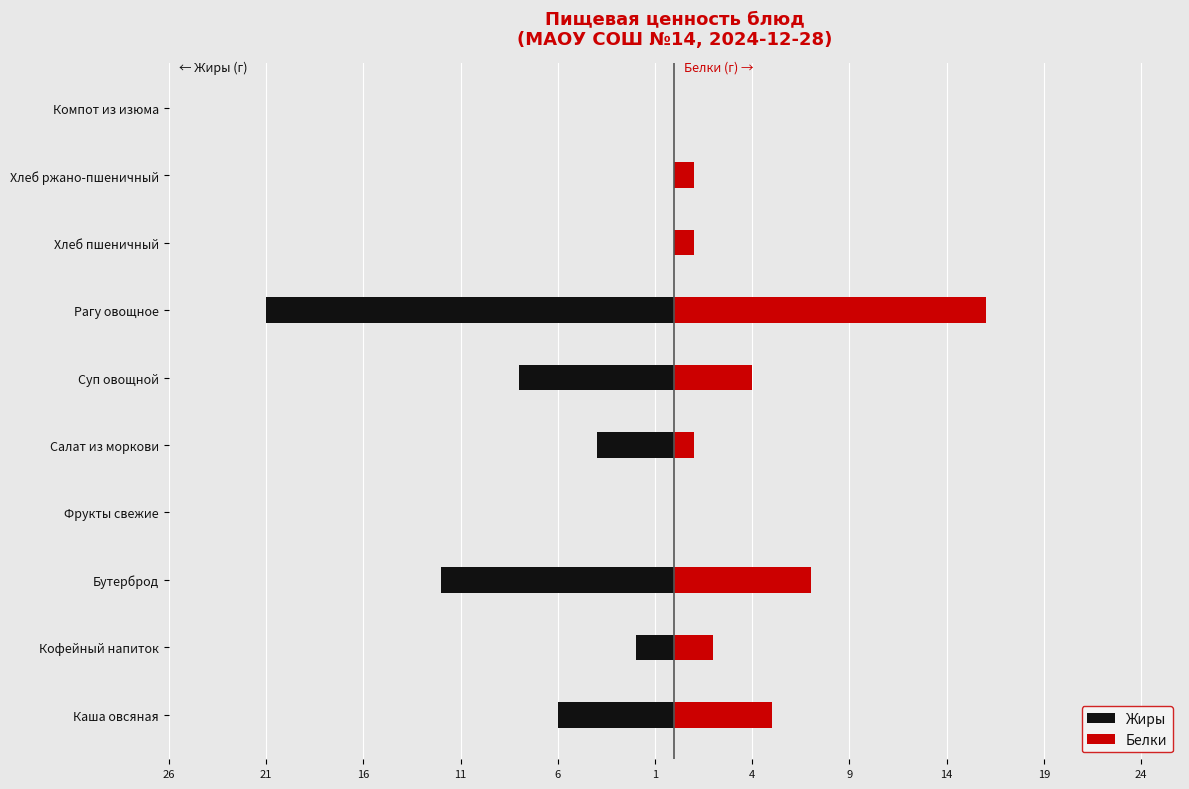

What is the average value of the Жиры series?

-5